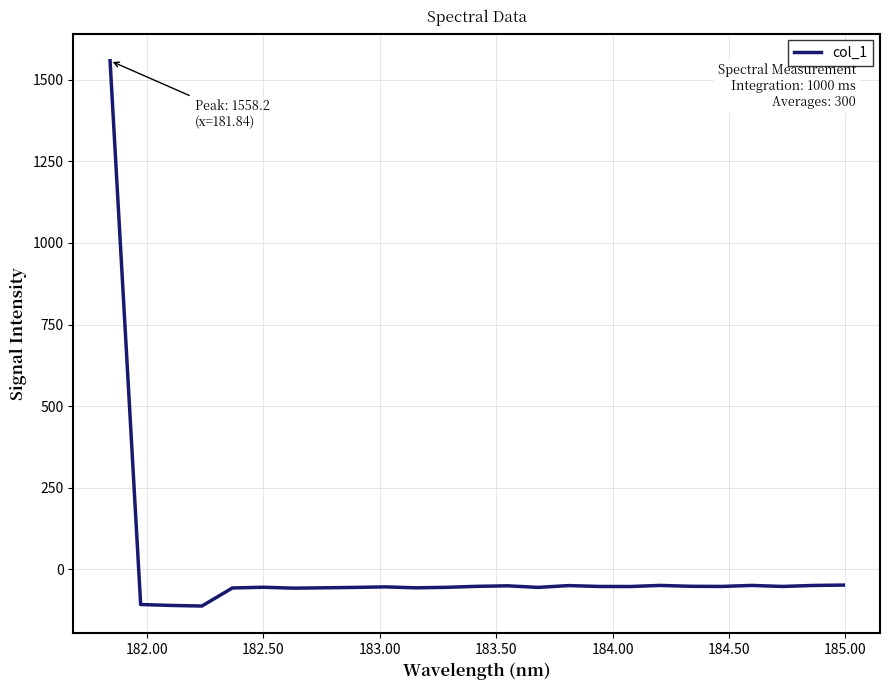

What is the greatest value displayed?

1558.2